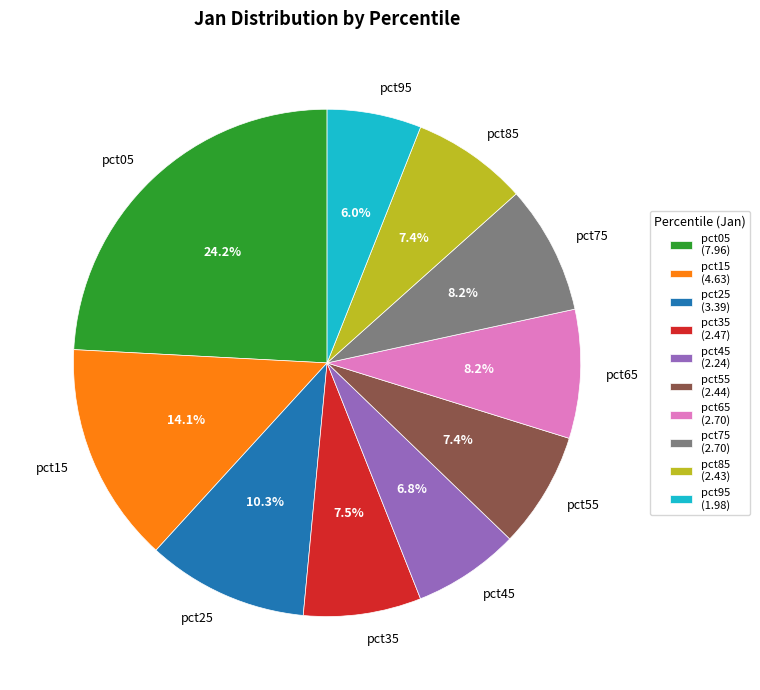

What is the largest slice in the pie chart?

pct05